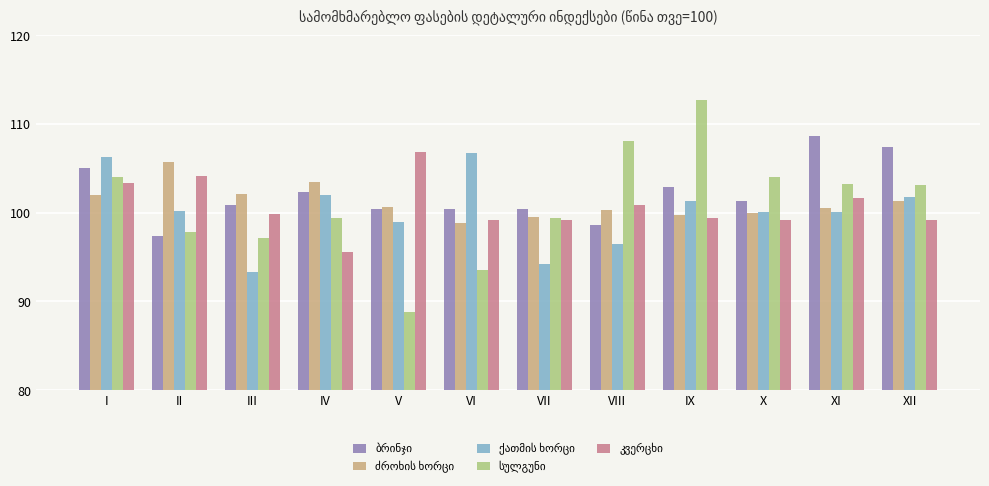

What is the spread (max minus min) of values at VIII?

11.5